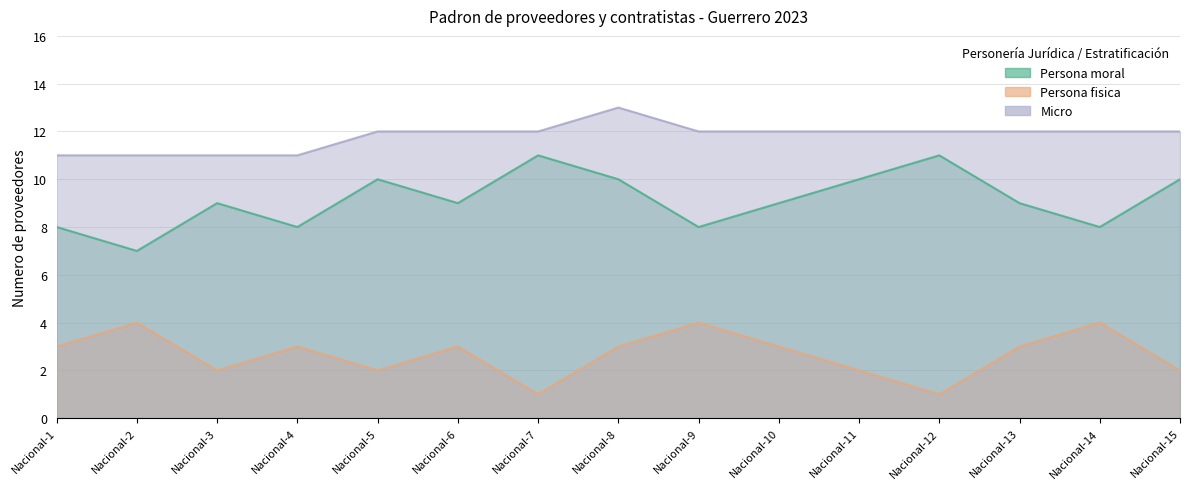

Is the value of Persona fisica at Nacional-7 greater than the value of Micro at Nacional-7?

No